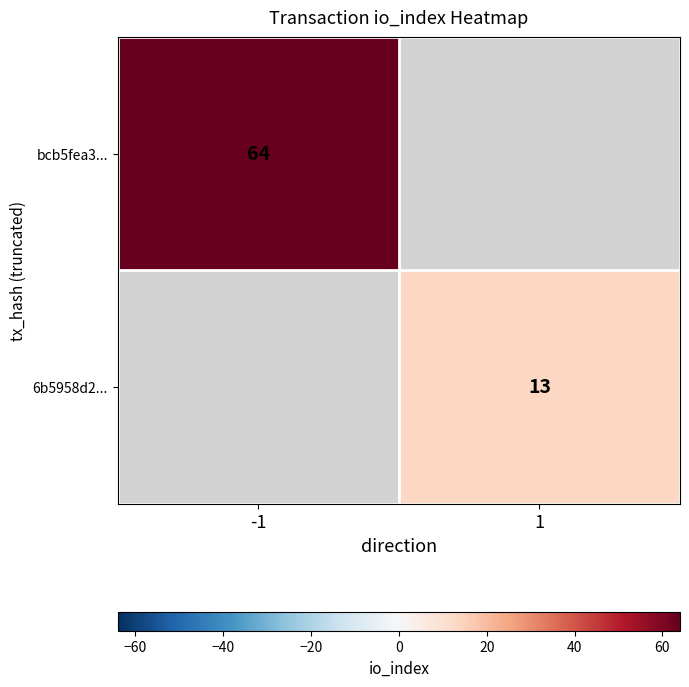

Is it true that 6b5958d2... equals 23 at 1?

False